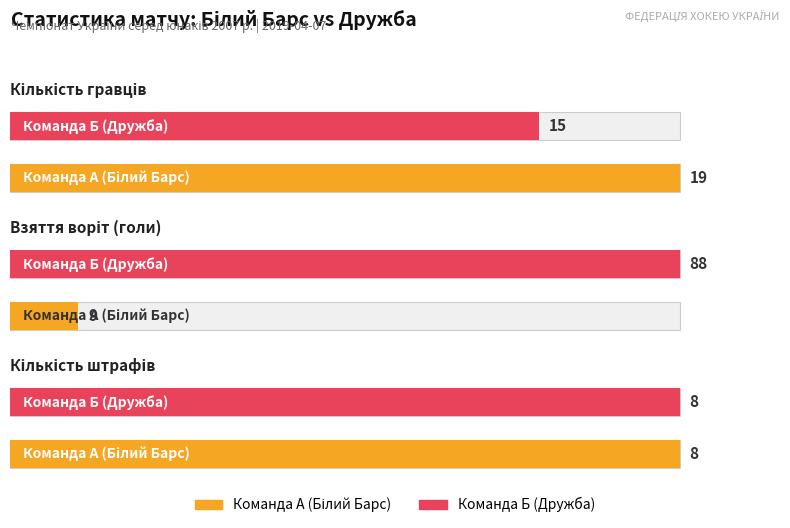

Read the Кількість гравців value at 1.

15